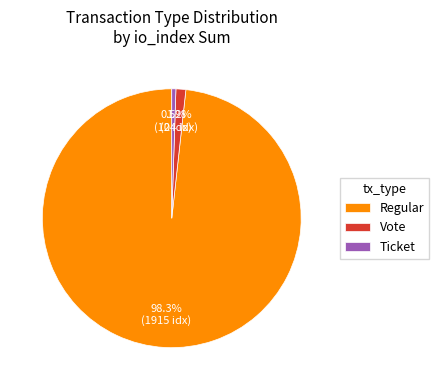

Approximately how many times larger is the value at Ticket compared to Vote?

0.4